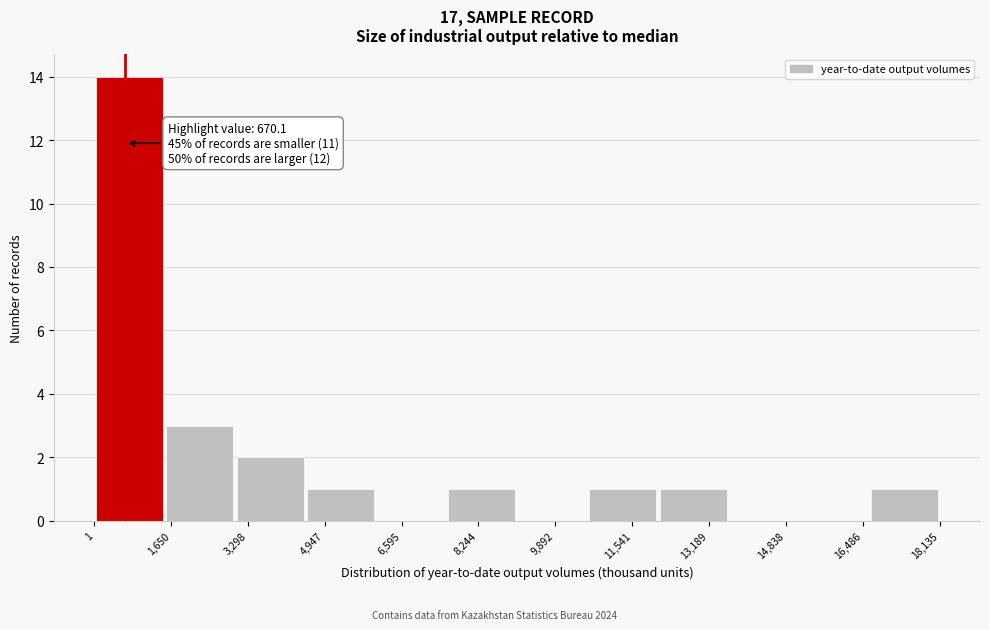

Over which range of the x-axis is the bar tallest?

0 to 1600